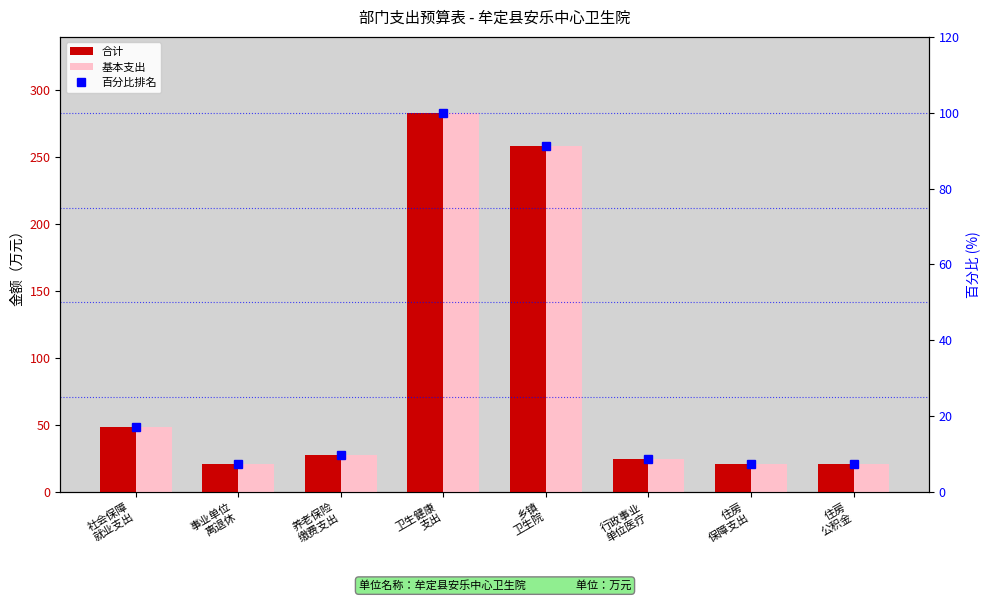

What is the label of the 2nd bar from the left?

事业单位
离退休